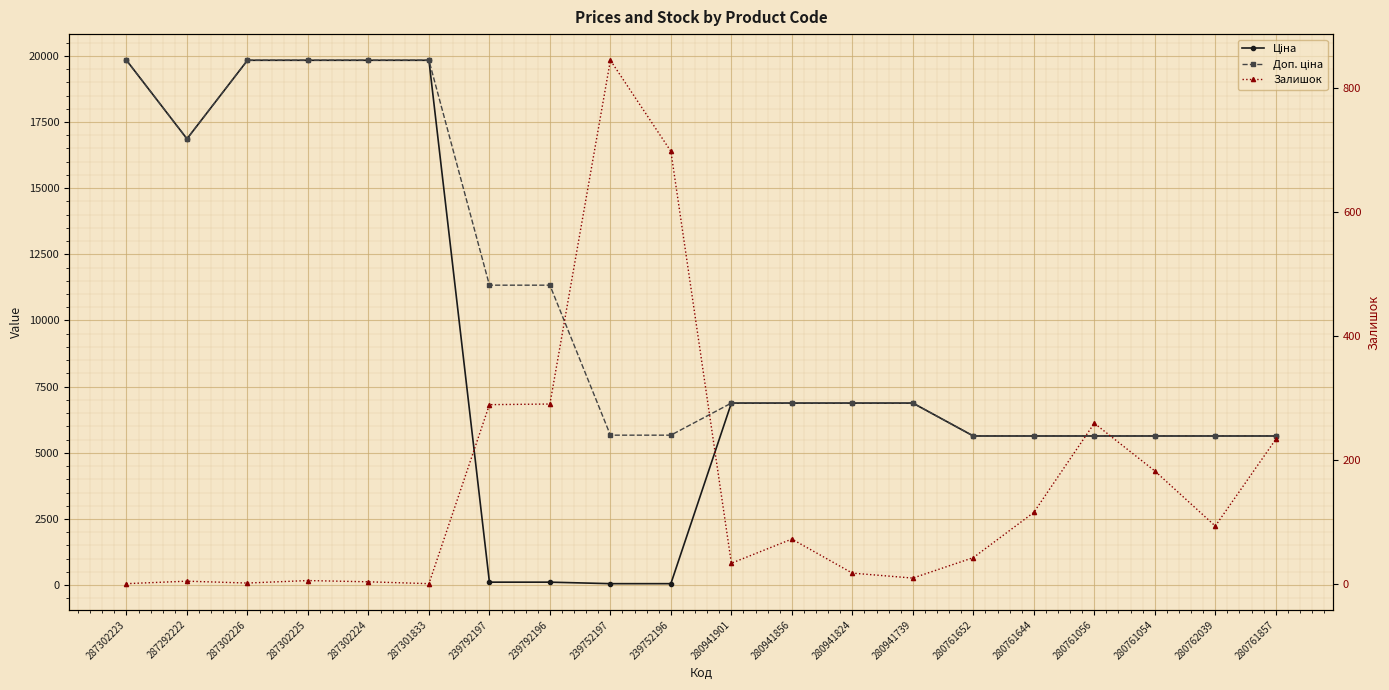

Which category has the lowest value in the Доп. ціна series?

280761652